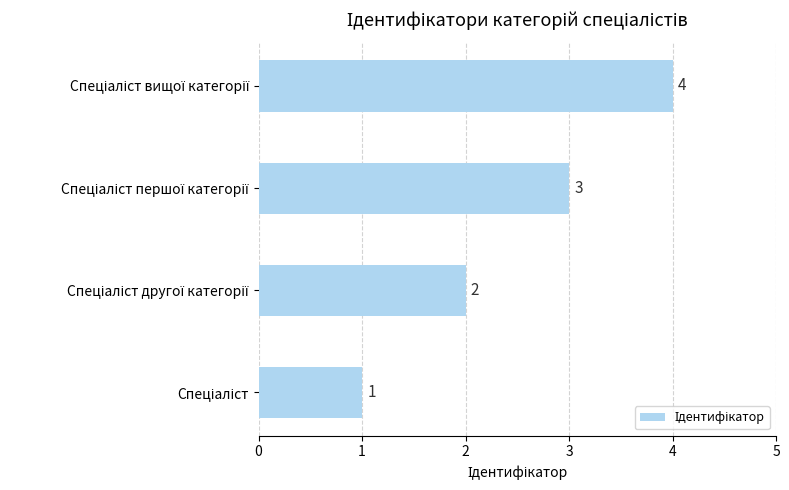

Count the values in the range 2 to 4.

3